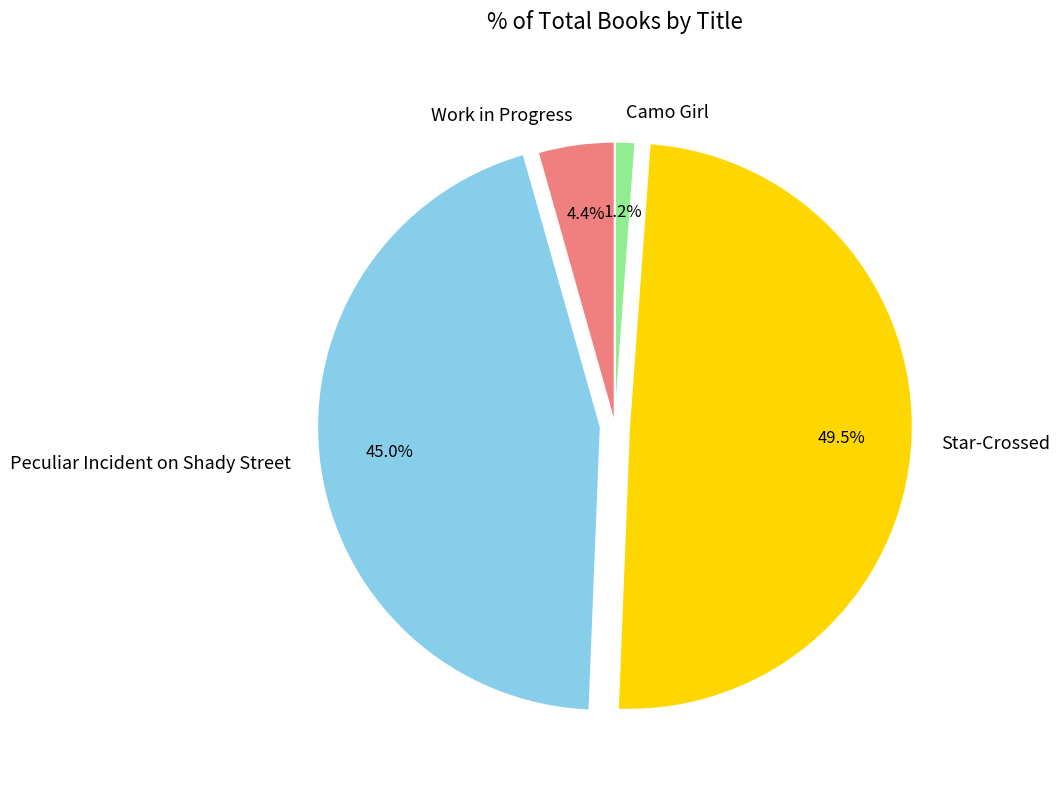

What is the smallest slice in the pie chart?

Camo Girl